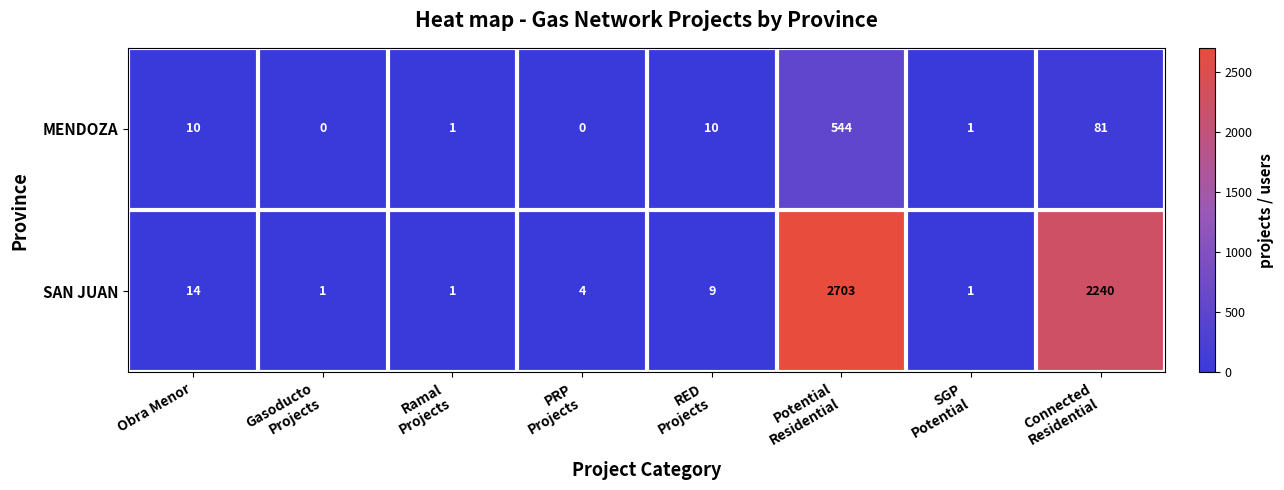

Read the MENDOZA value at Obra Menor, to the nearest 10.

10